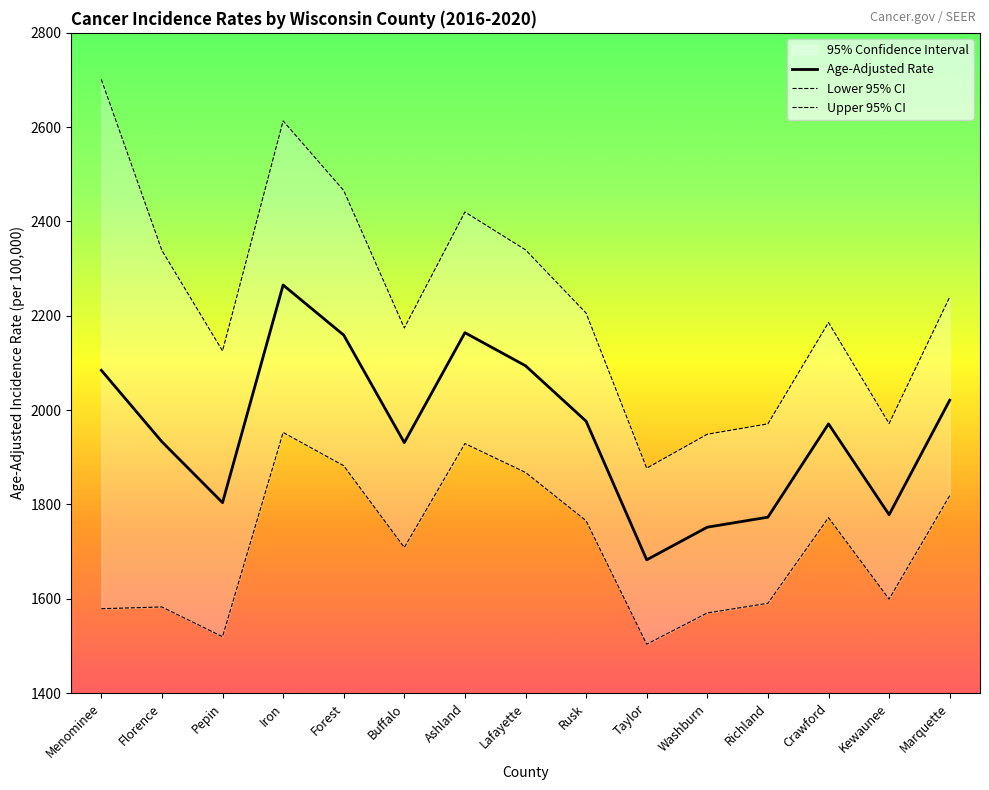

Rank the series at Marquette from highest to lowest value.

Upper 95% CI, Age-Adjusted Rate, Lower 95% CI